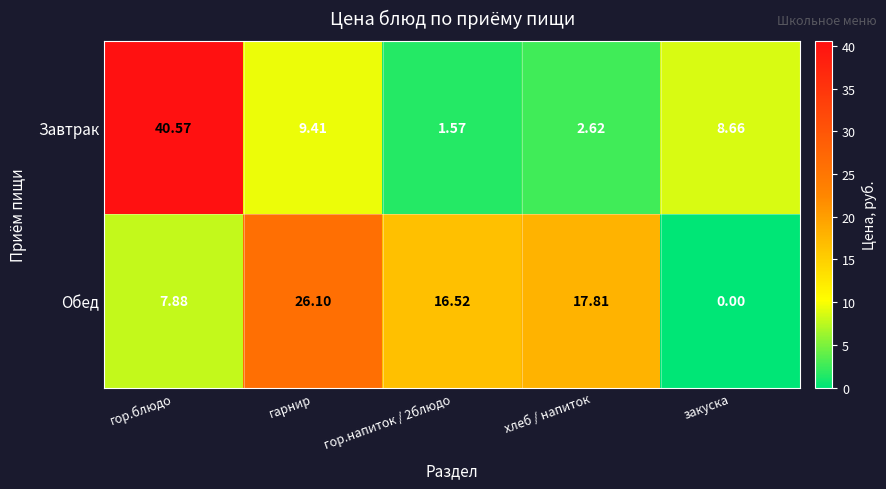

At хлеб / напиток, list the series in order from smallest to largest.

Завтрак, Обед